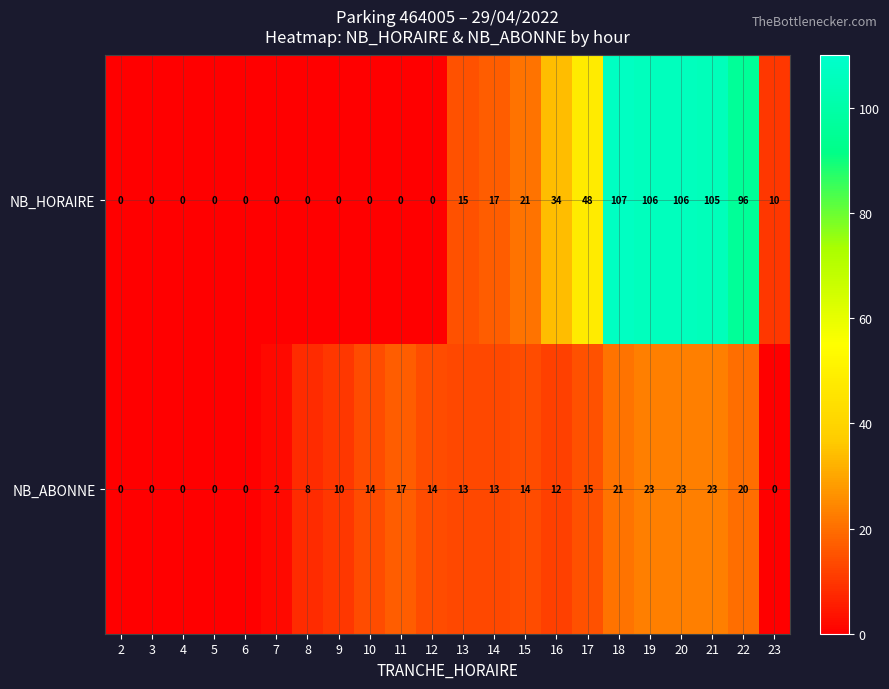

At how many categories does at least one series exceed 67?

5